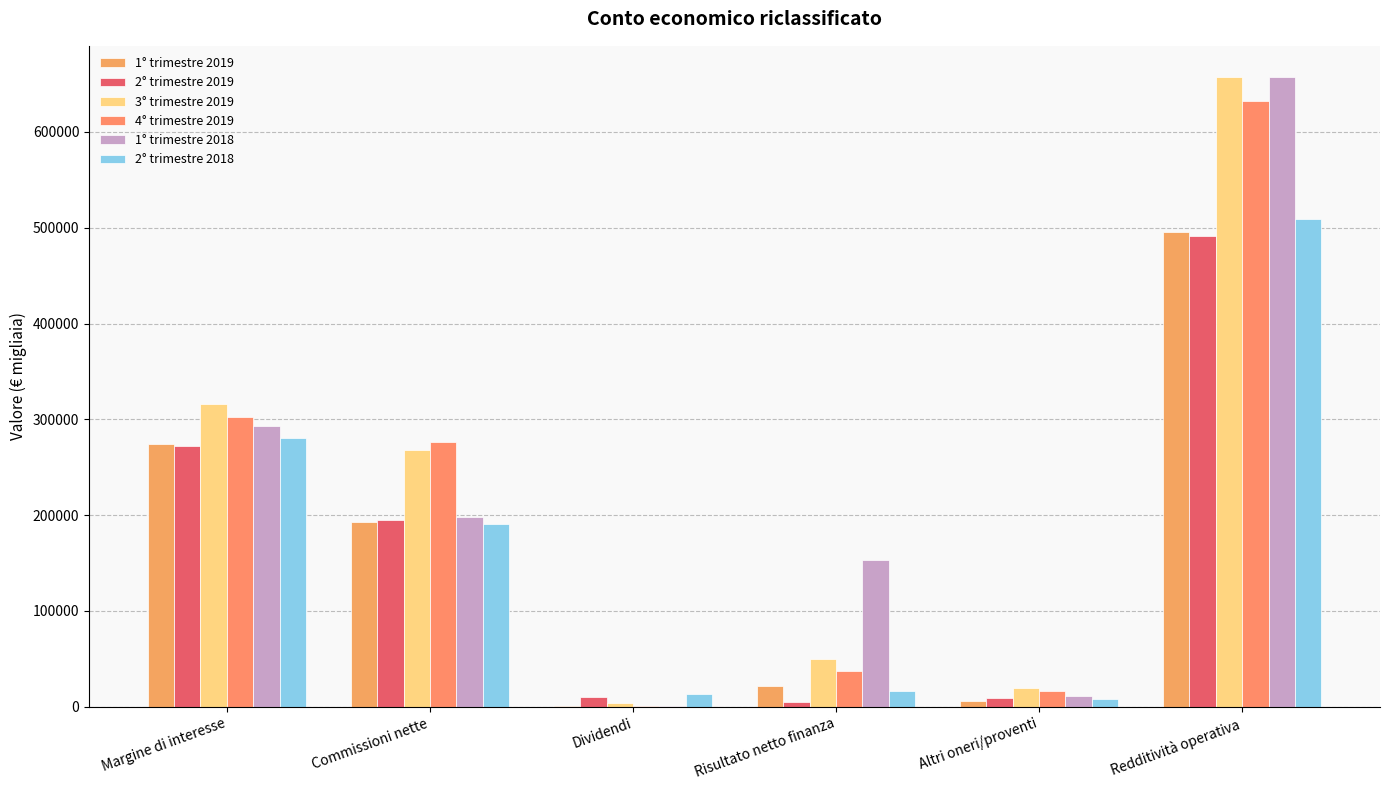

Reading left to right, list all the values displayed in this chart.

1° trimestre 2019: 273896	192544	539	22062	6337	495378
2° trimestre 2019: 272288	195210	9687	5403	8923	491511
3° trimestre 2019: 315909	268316	3424	49721	19511	656881
4° trimestre 2019: 302446	275880	451	36807	16308	631892
1° trimestre 2018: 293234	198120	584	153634	11485	657057
2° trimestre 2018: 280268	190936	12877	16431	8174	508686